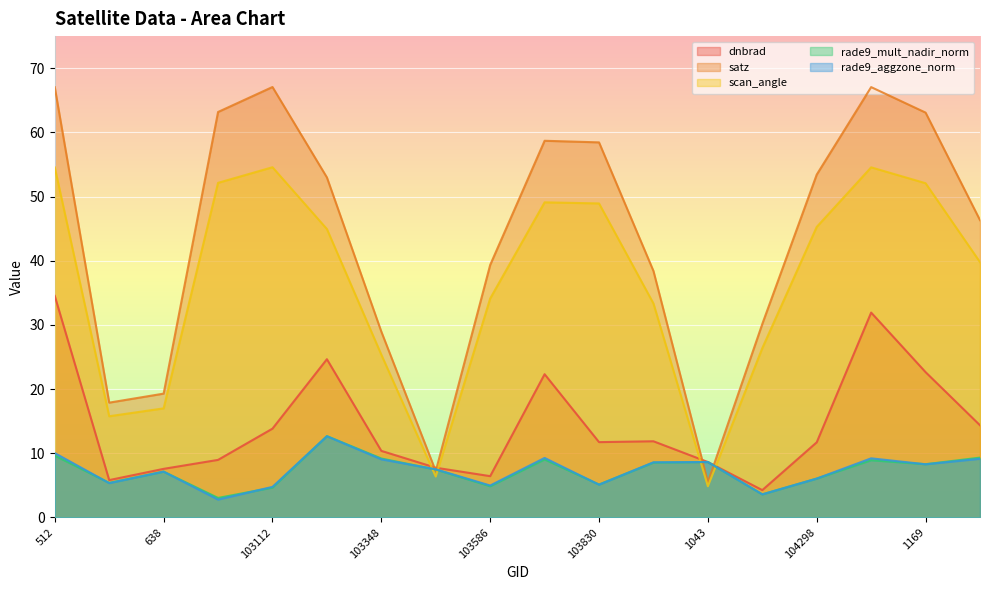

Where do rade9_aggzone_norm and scan_angle first cross each other?

103348 and 103468